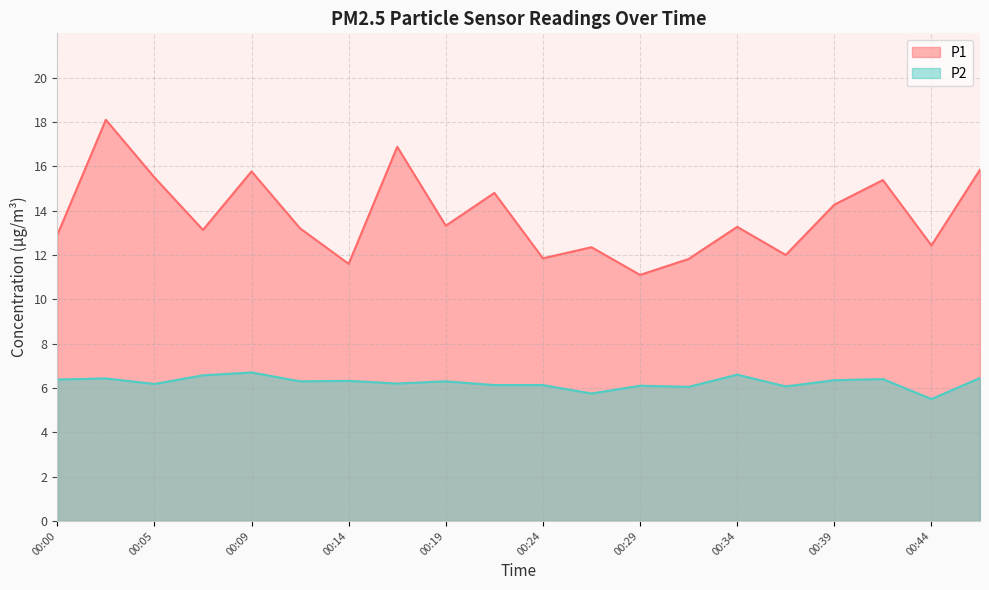

What is the value of the P1 point at the 11th from the left?

11.8